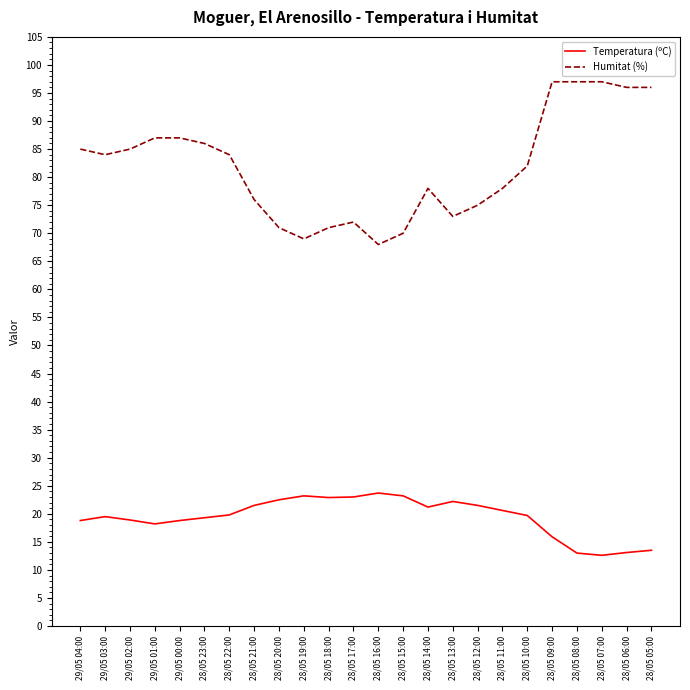

What are all the series names shown in the legend?

Temperatura (ºC), Humitat (%)